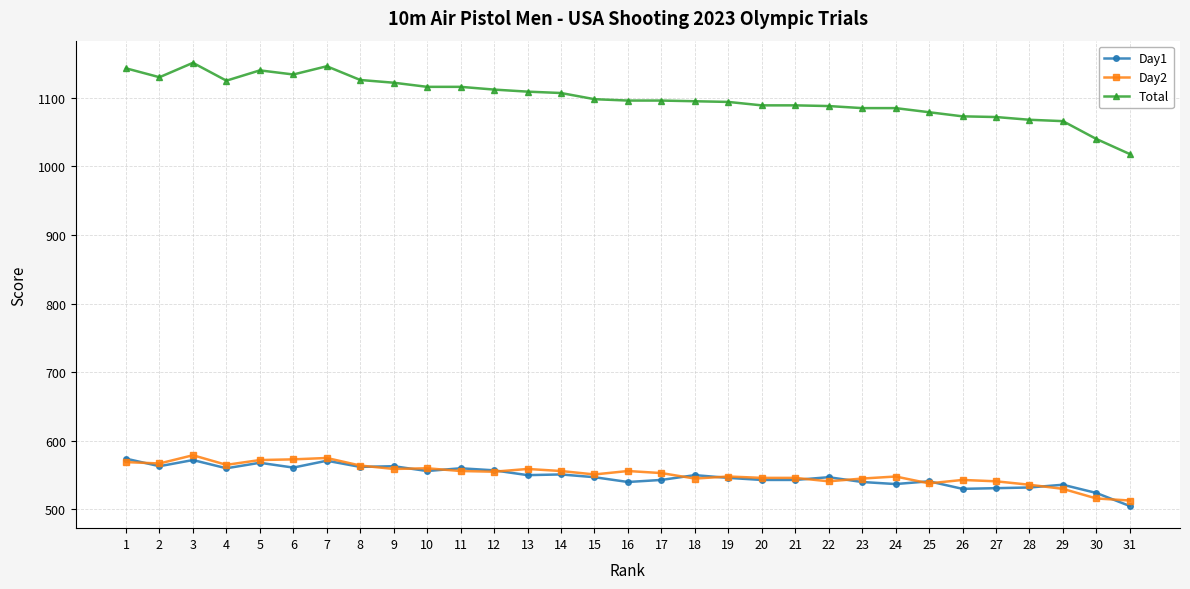

What is the value of the Day1 point at the 28th from the left?

532